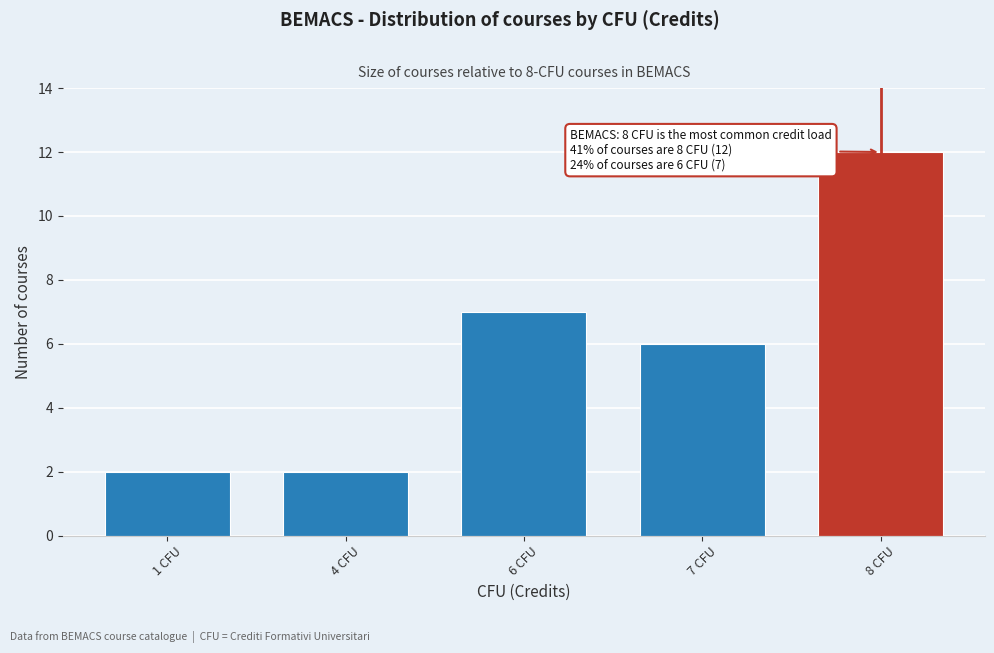

Reading left to right, extract all data points from this chart.

2	2	7	6	12